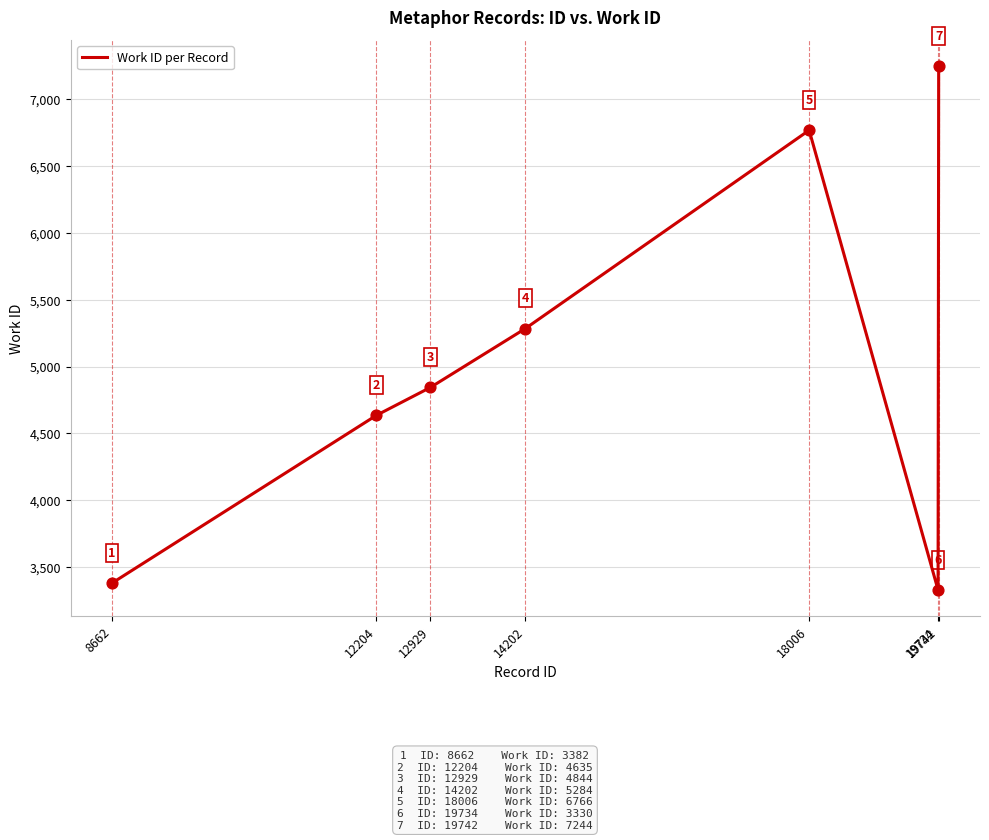

Between 12929 and 8662, which is larger?

12929